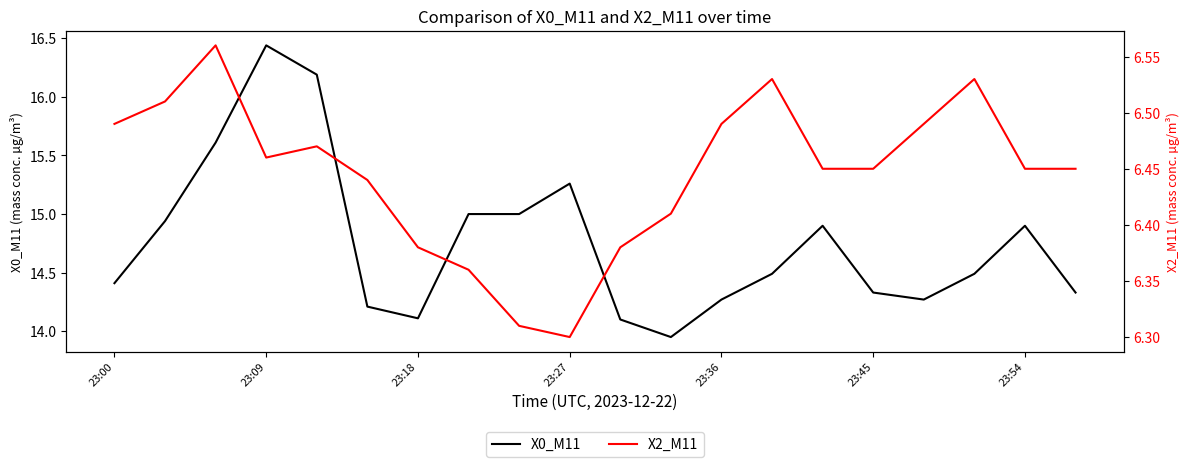

What is the value of the X0_M11 point at the 17th from the left?

14.3